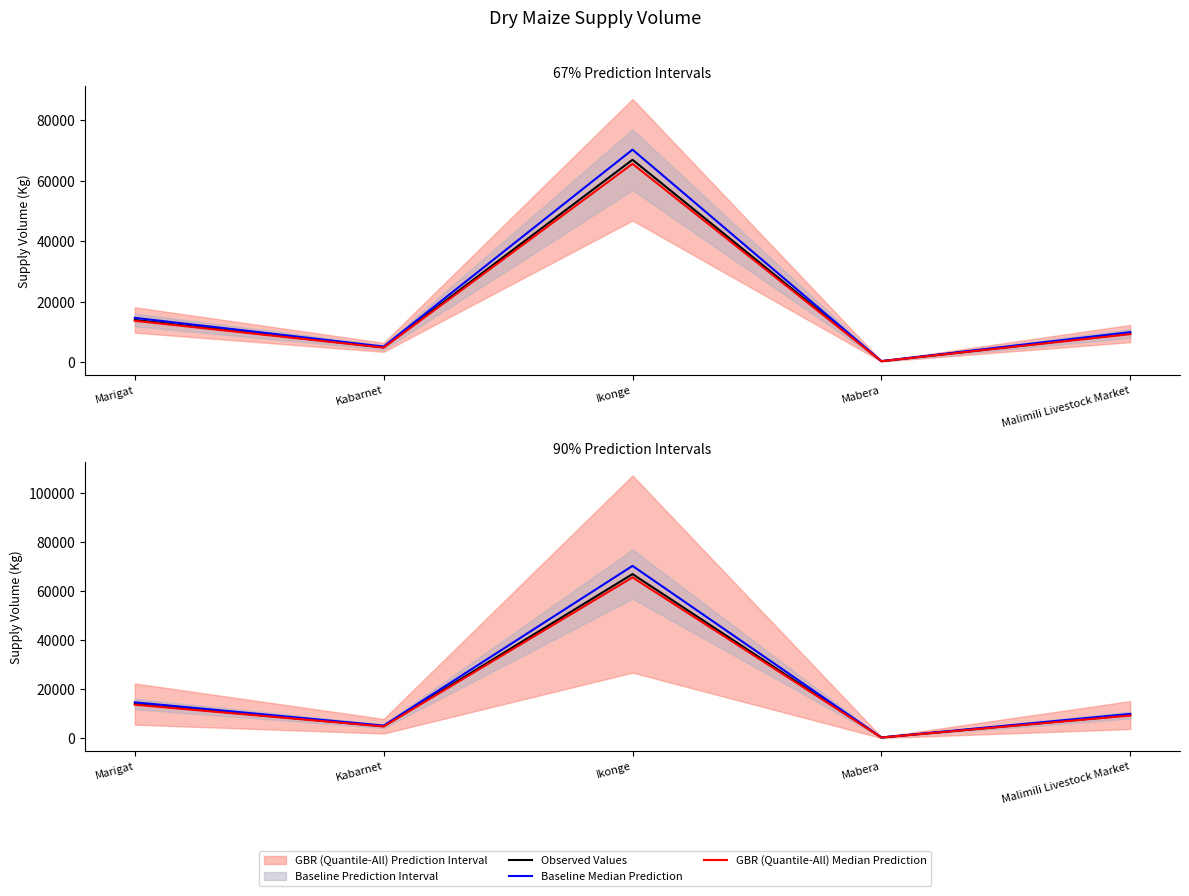

True or false: Observed Values and GBR (Quantile-All) Median Prediction cross at least once.

False